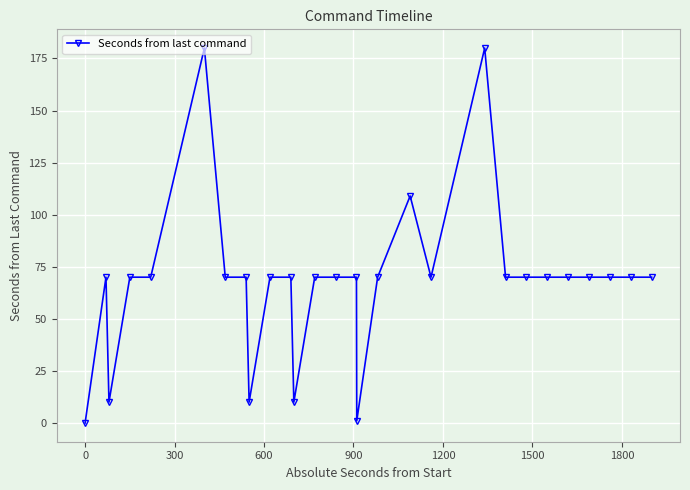

Reading right to left, extract all data points from this chart.

70	70	70	70	70	70	70	70	180	70	109	70	1	70	70	70	10	70	70	10	70	70	180	70	70	10	70	0